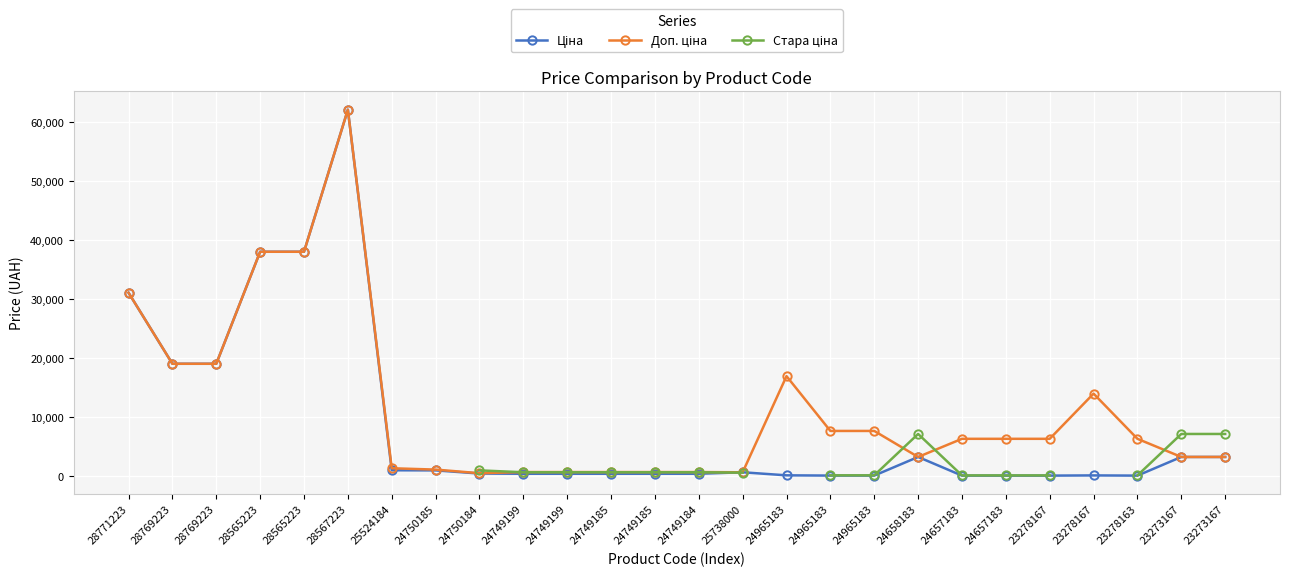

Which series has the largest total across all categories?

Доп. ціна